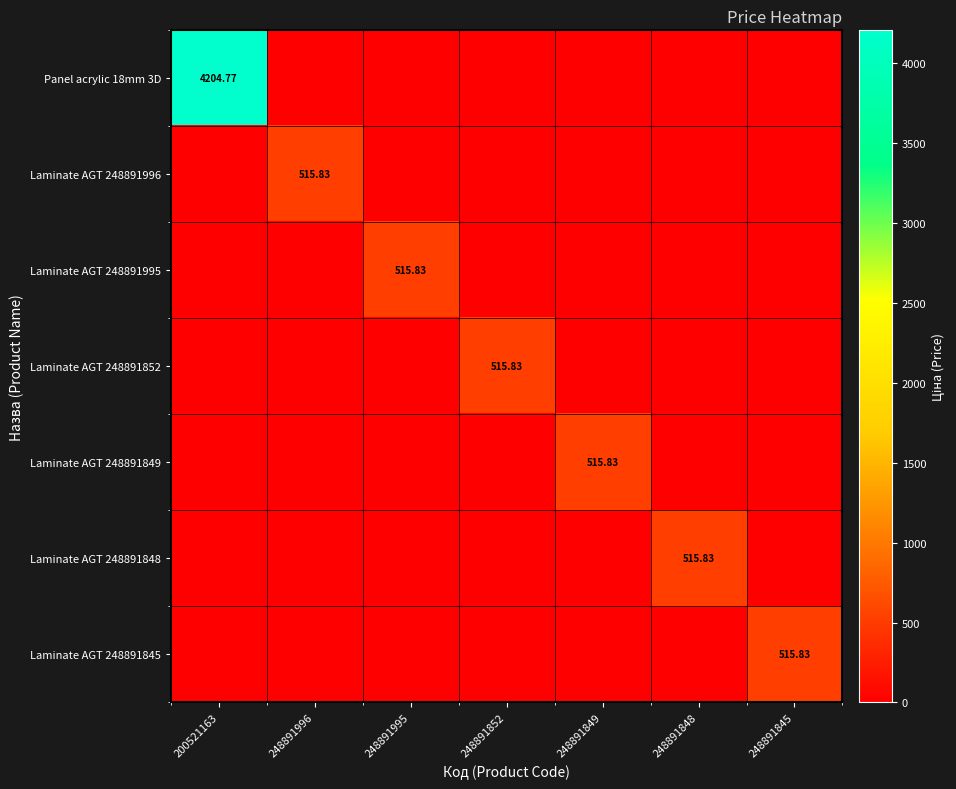

What is the approximate value of Laminate AGT 248891852 at 248891852?

515.8